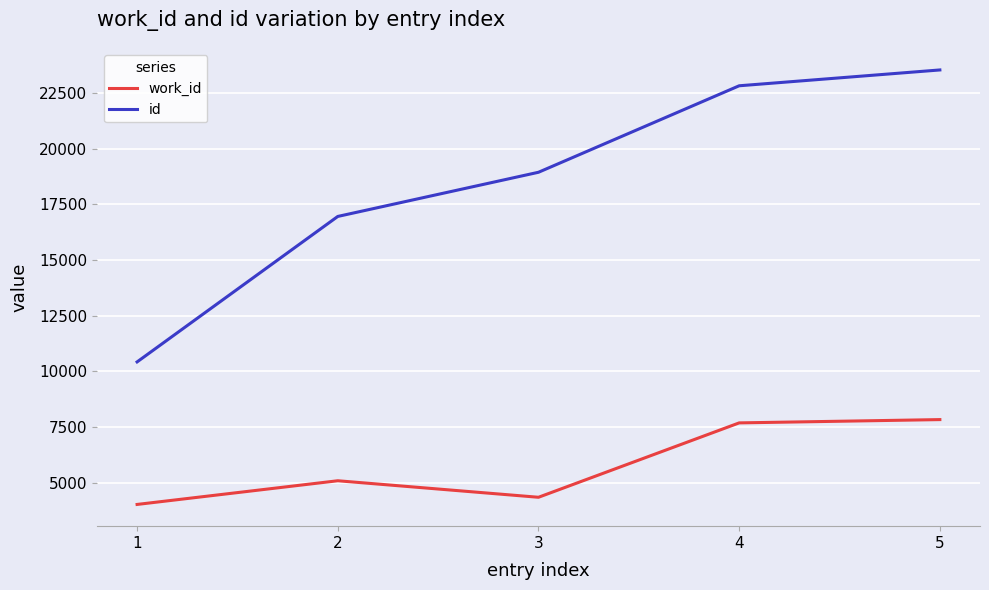

What is the difference between the maximum and minimum values in the id series?

13114